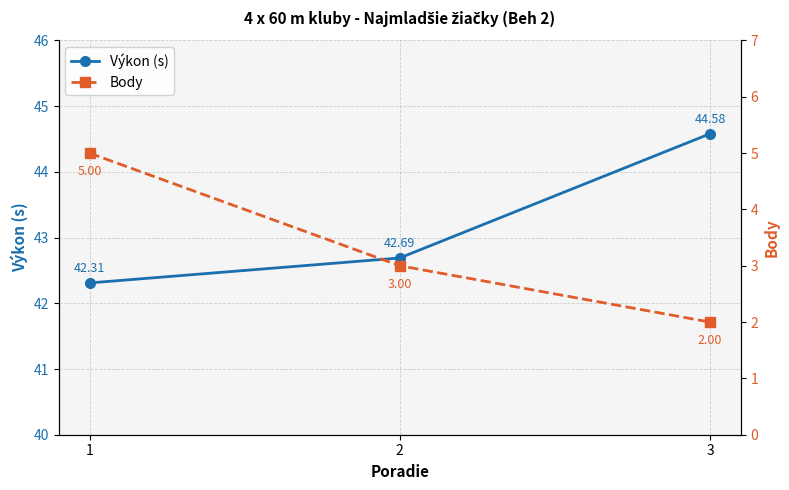

Reading left to right, extract all data points from this chart.

Výkon (s): 42.3	42.7	44.6
Body: 5.0	3.0	2.0